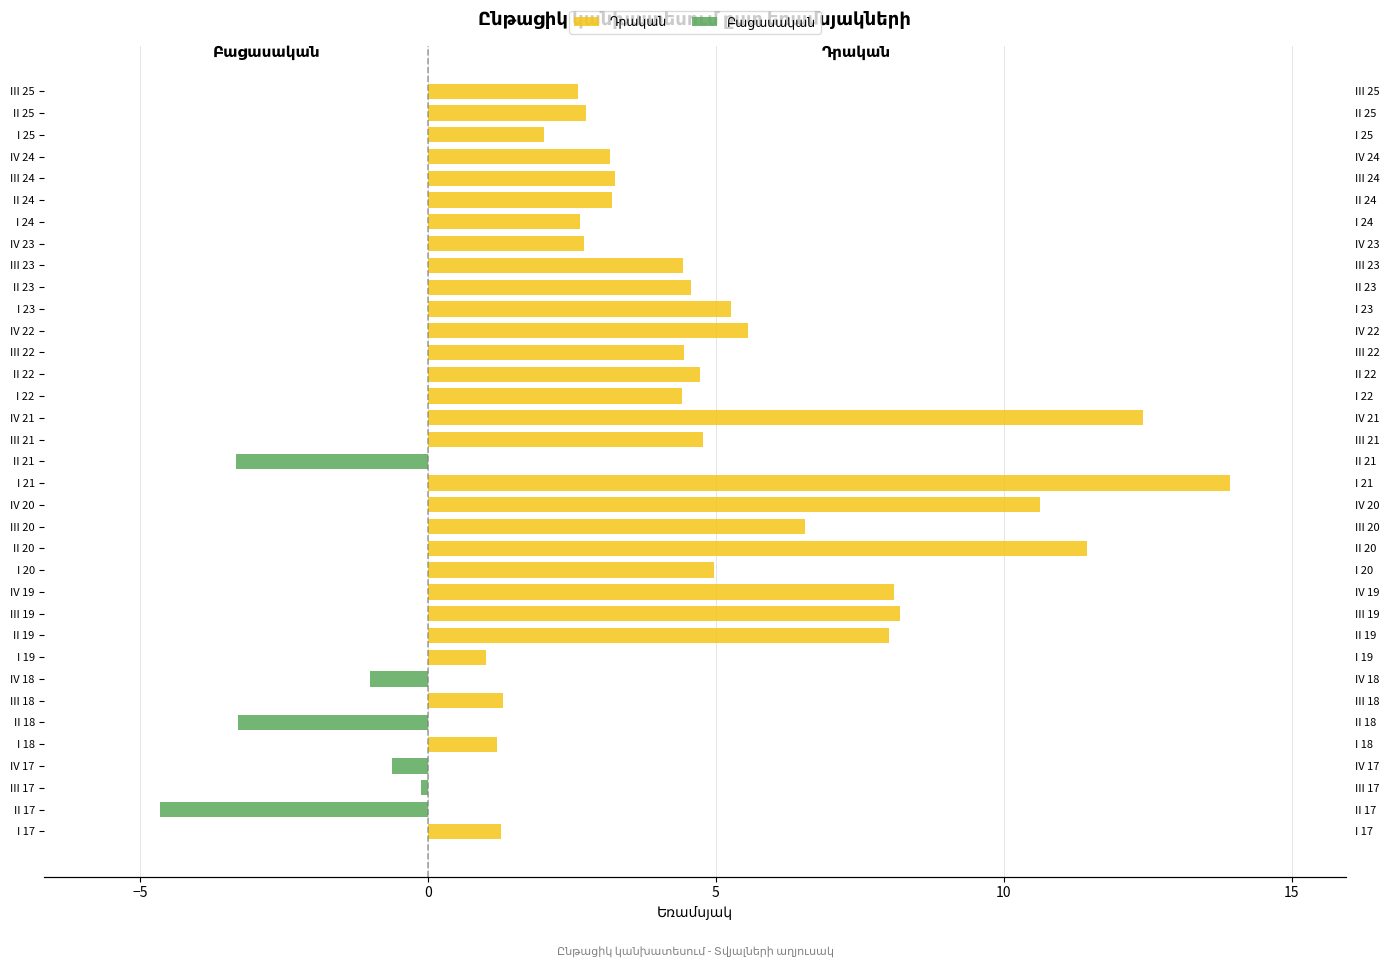

Rank the series by their maximum value, from lowest to highest.

Բացասական, Դրական